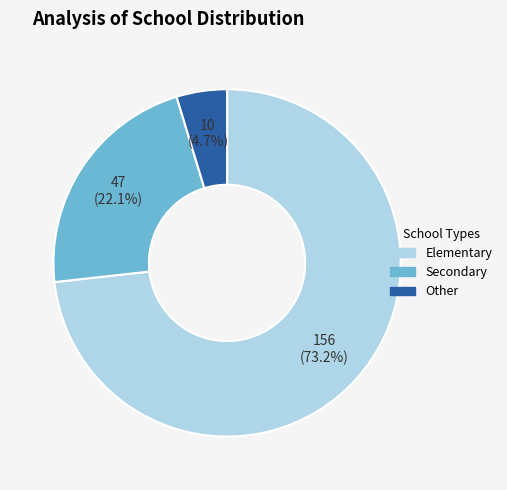

Rank the categories by value from lowest to highest.

Other, Secondary, Elementary